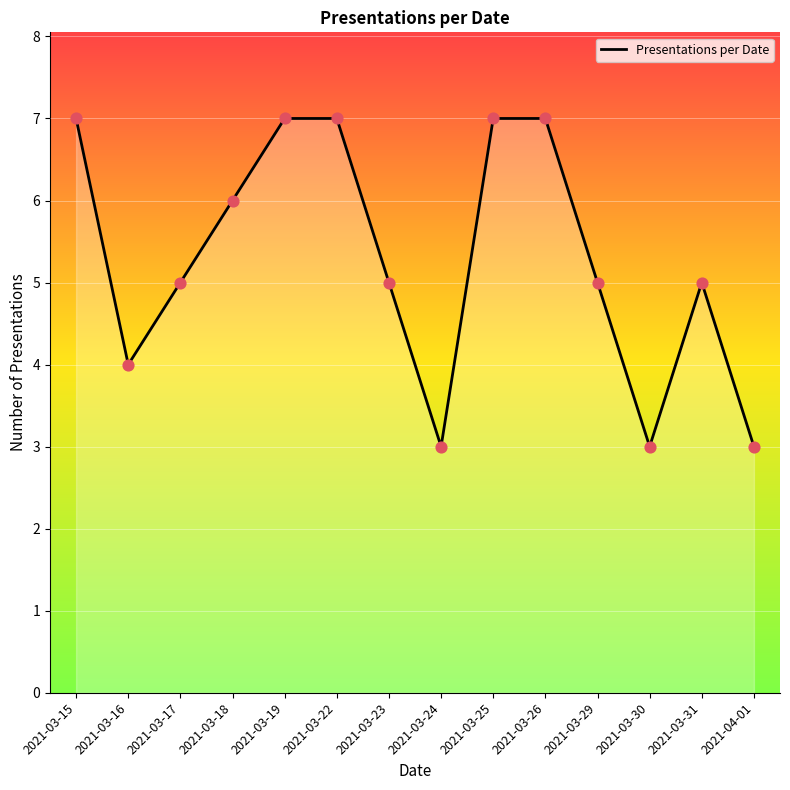

Between 2021-04-01 and 2021-03-22, which is larger?

2021-03-22